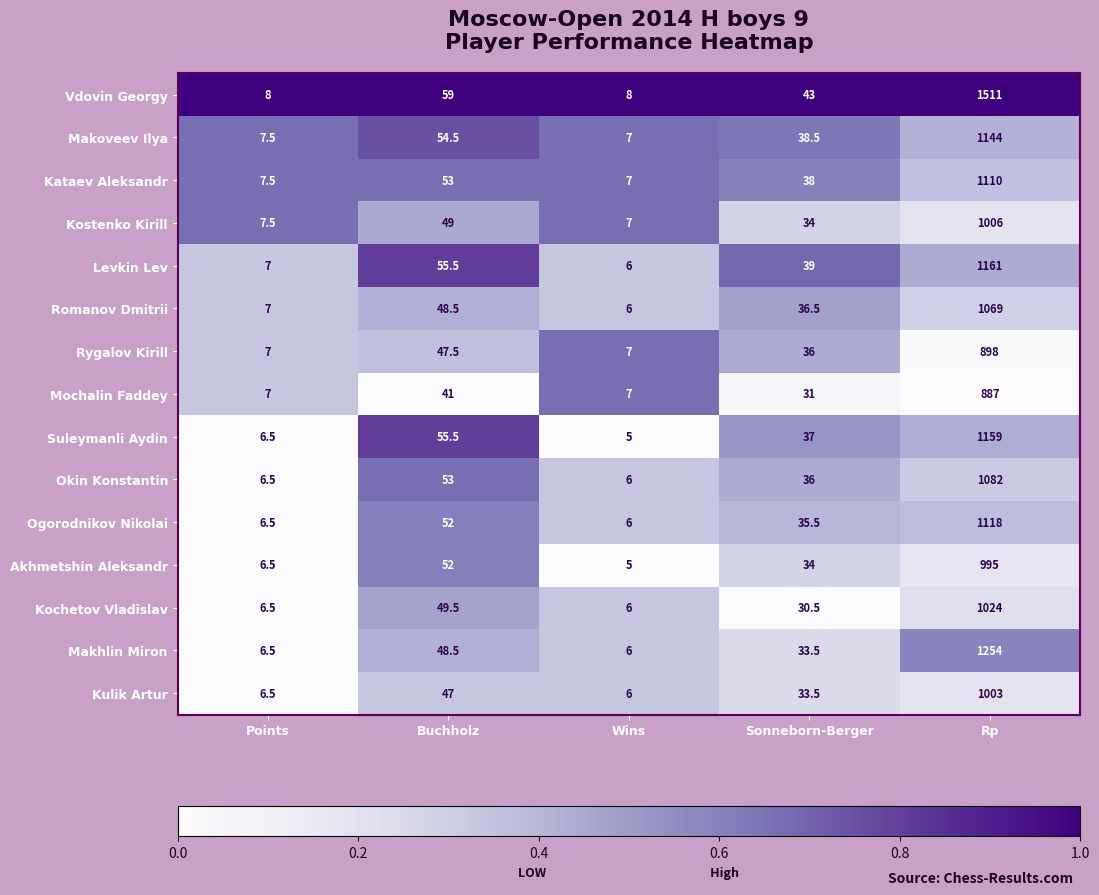

Is it true that Okin Konstantin equals 6.0 at Wins?

True